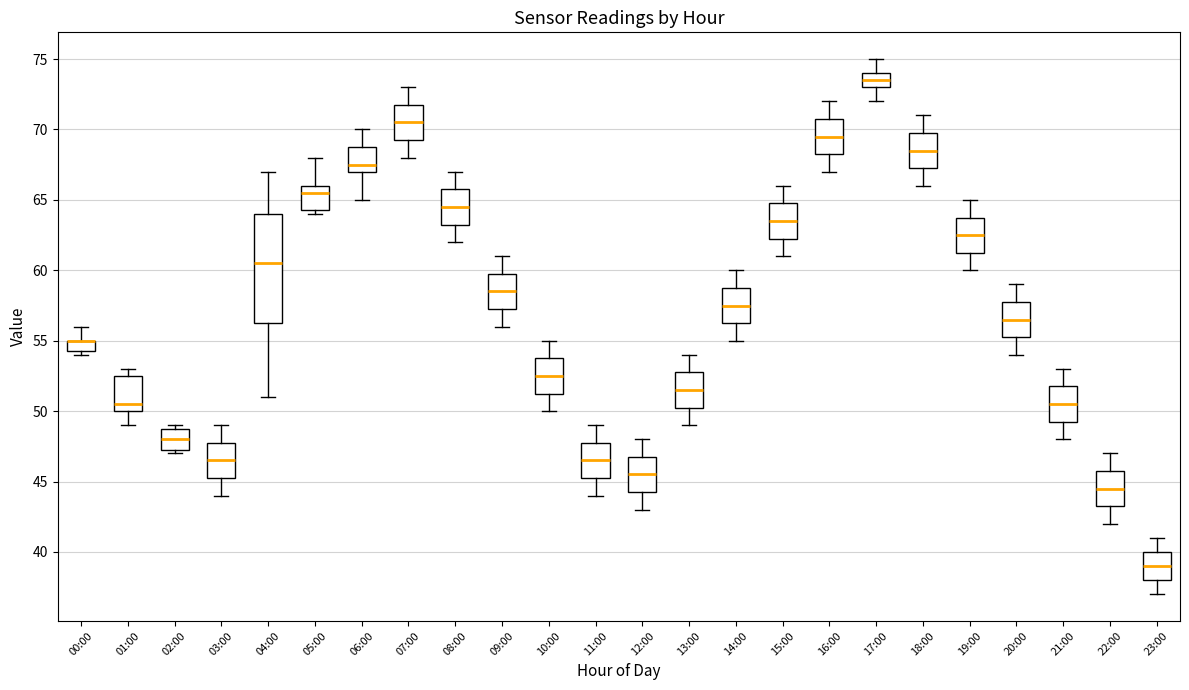

Where does the upper whisker of the box for 15:00 end on the y-axis? The values are not printed on the chart, so give them approximately, as read against the axis.

66.0